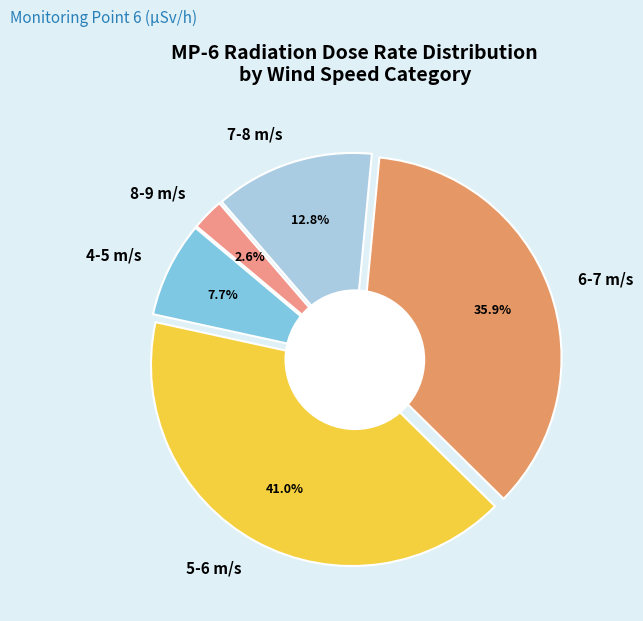

Is 5.1 the majority of the pie?

No